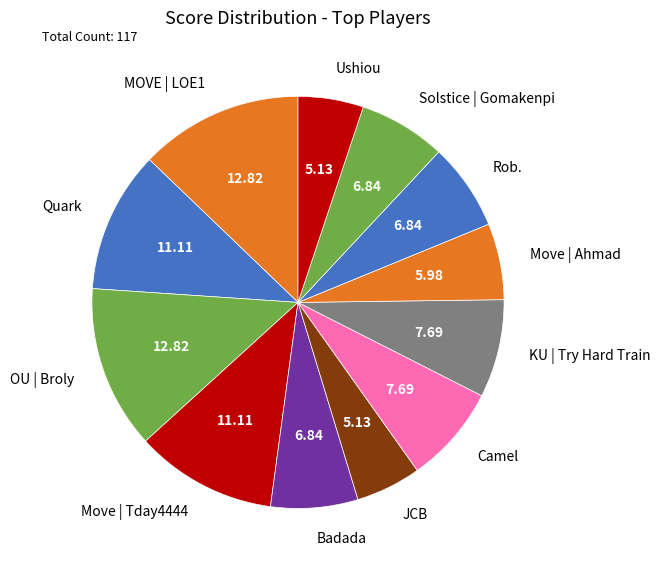

What is the ratio of the value at Camel to the value at KU | Try Hard Train?

1.0